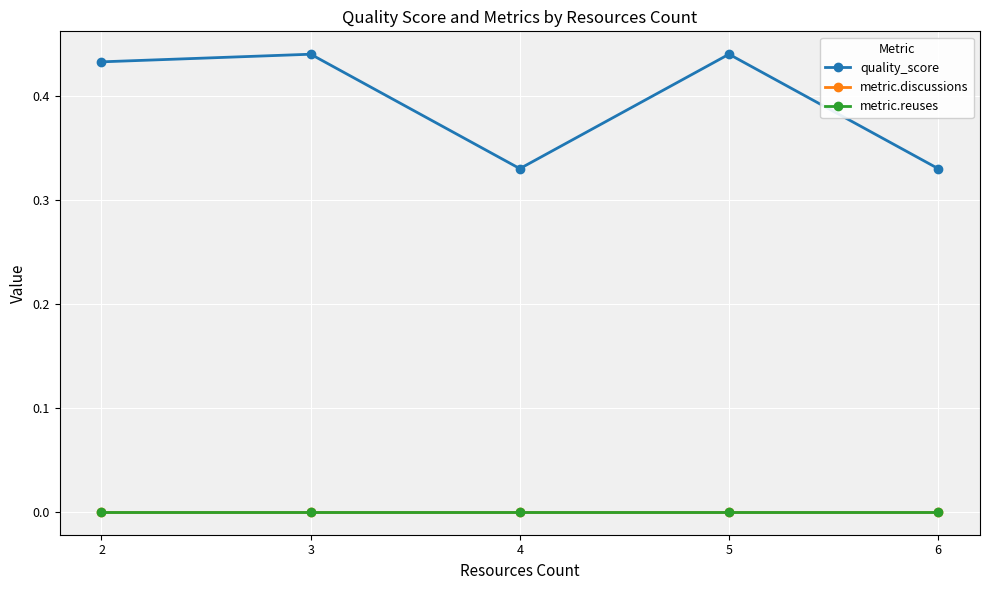

The metric.discussions series shows 0.0 at 6. True or false?

True